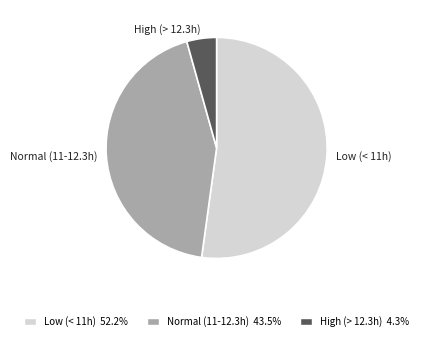

Rank the categories by value from lowest to highest.

High (> 12.3h), Normal (11-12.3h), Low (< 11h)